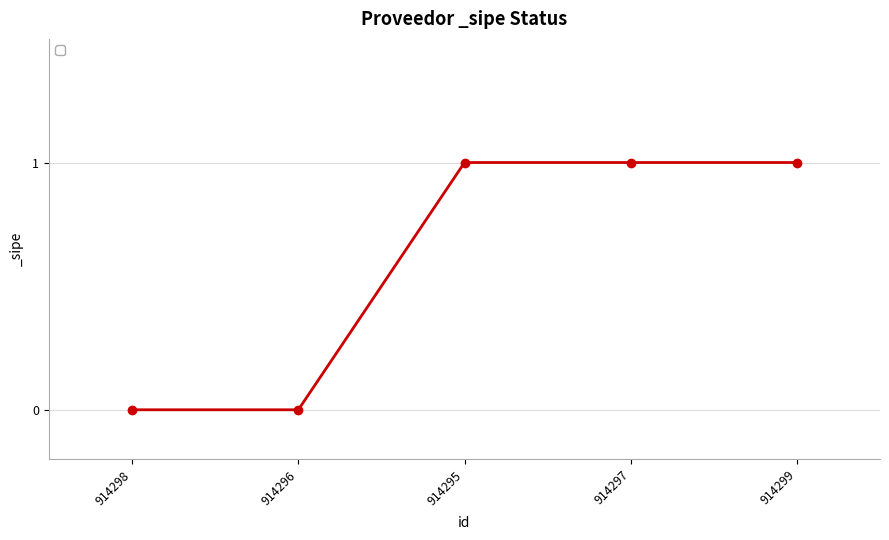

Is it true that the value at 914295 is 0?

False